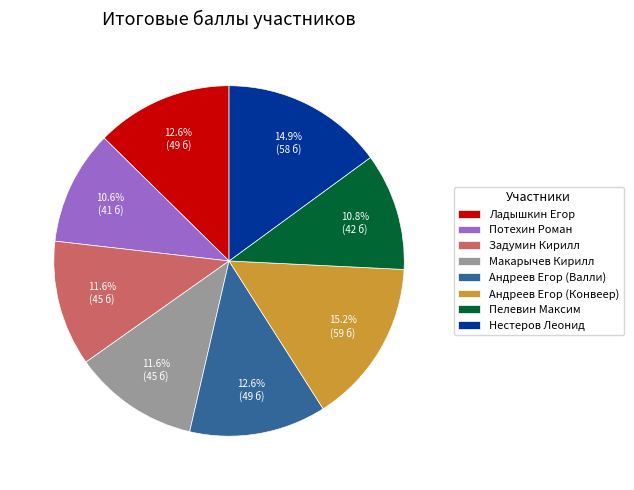

What percentage is the Андреев Егор (Конвеер) slice, to the nearest percent?

15%